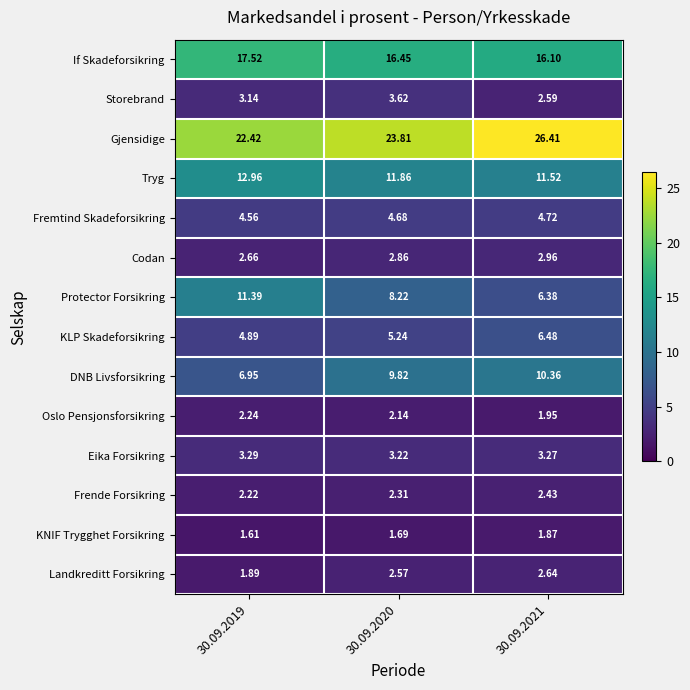

At which category is the sum across all series the highest?

30.09.2021